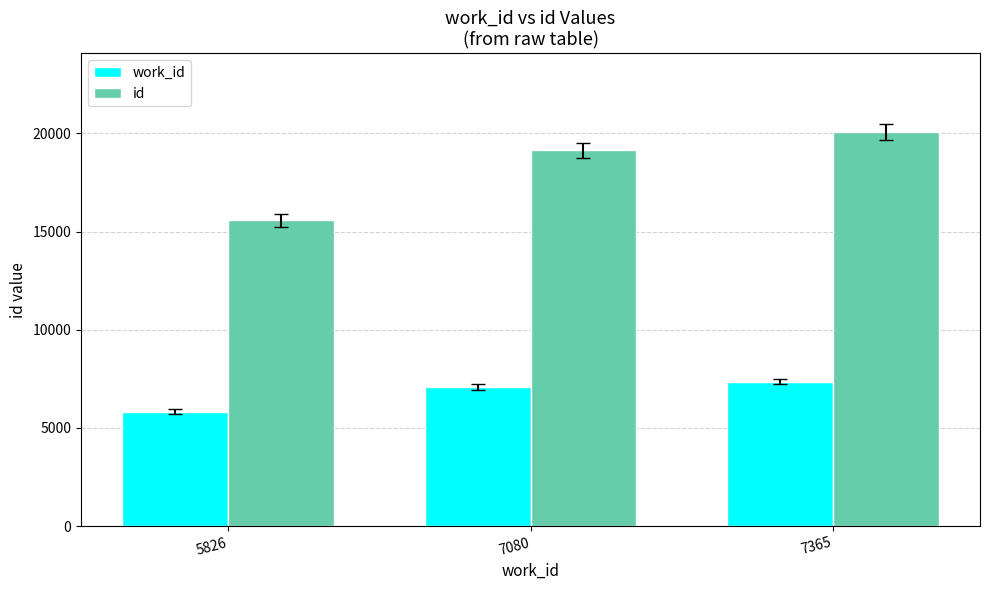

How many bars are there in total?

6